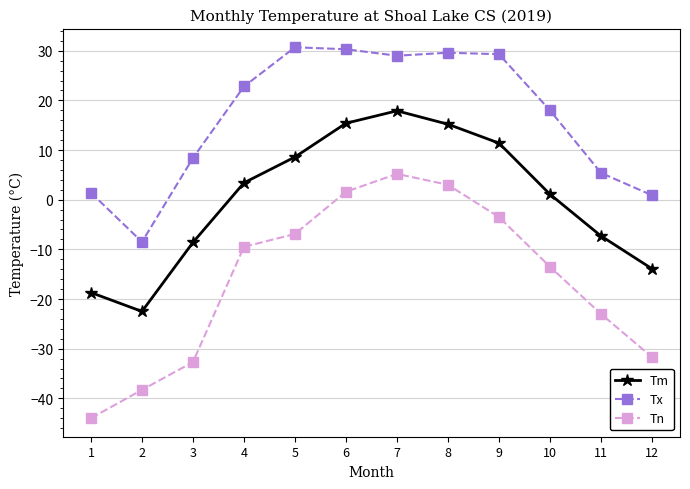

What is the difference between the Tm values at 6 and 5?

6.8